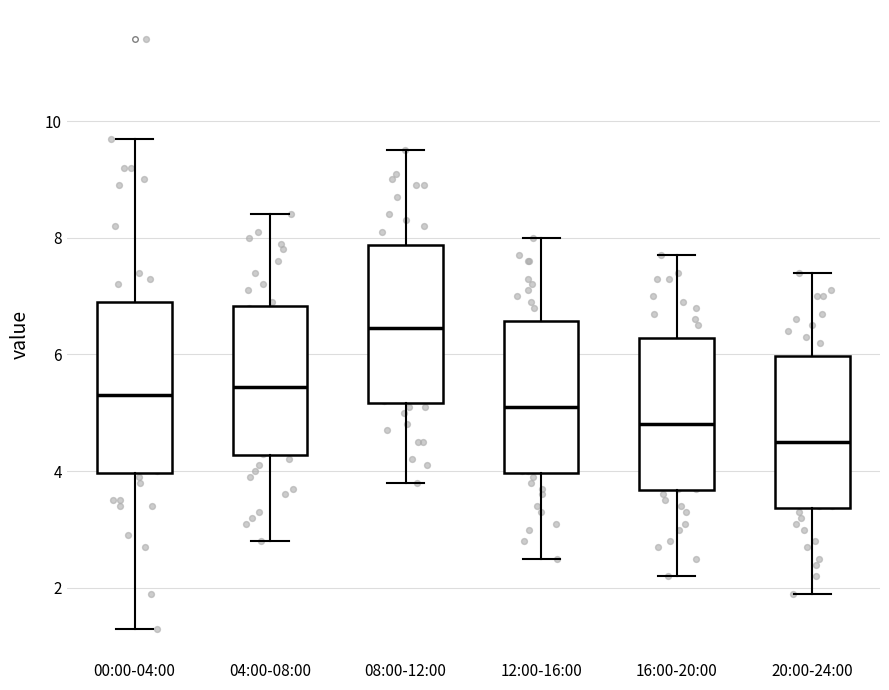

Reading left to right, read every box against the y-axis: the position of its median line, the range the box covers, and the ends of its whiskers. The values are not printed on the chart, so give them approximately, as read against the axis.

00:00-04:00: median 5.4, box 4.0 to 7.0, whiskers 1.4 to 9.8
04:00-08:00: median 5.4, box 4.2 to 6.8, whiskers 2.8 to 8.4
08:00-12:00: median 6.4, box 5.2 to 7.8, whiskers 3.8 to 9.6
12:00-16:00: median 5.2, box 4.0 to 6.6, whiskers 2.6 to 8.0
16:00-20:00: median 4.8, box 3.6 to 6.2, whiskers 2.2 to 7.8
20:00-24:00: median 4.6, box 3.4 to 6.0, whiskers 2.0 to 7.4